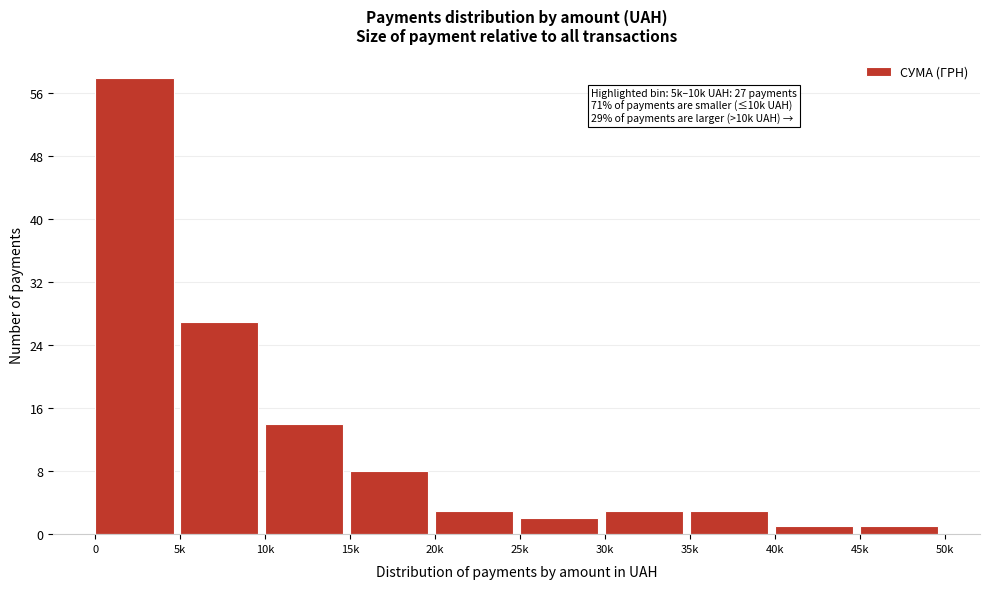

Reading left to right, transcribe all the data shown in this chart.

58	27	14	8	3	2	3	3	1	1